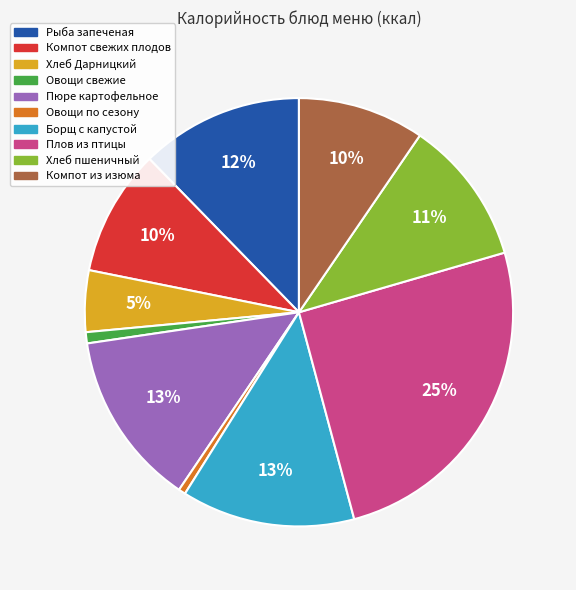

Which category has the biggest portion of the pie?

Плов из птицы